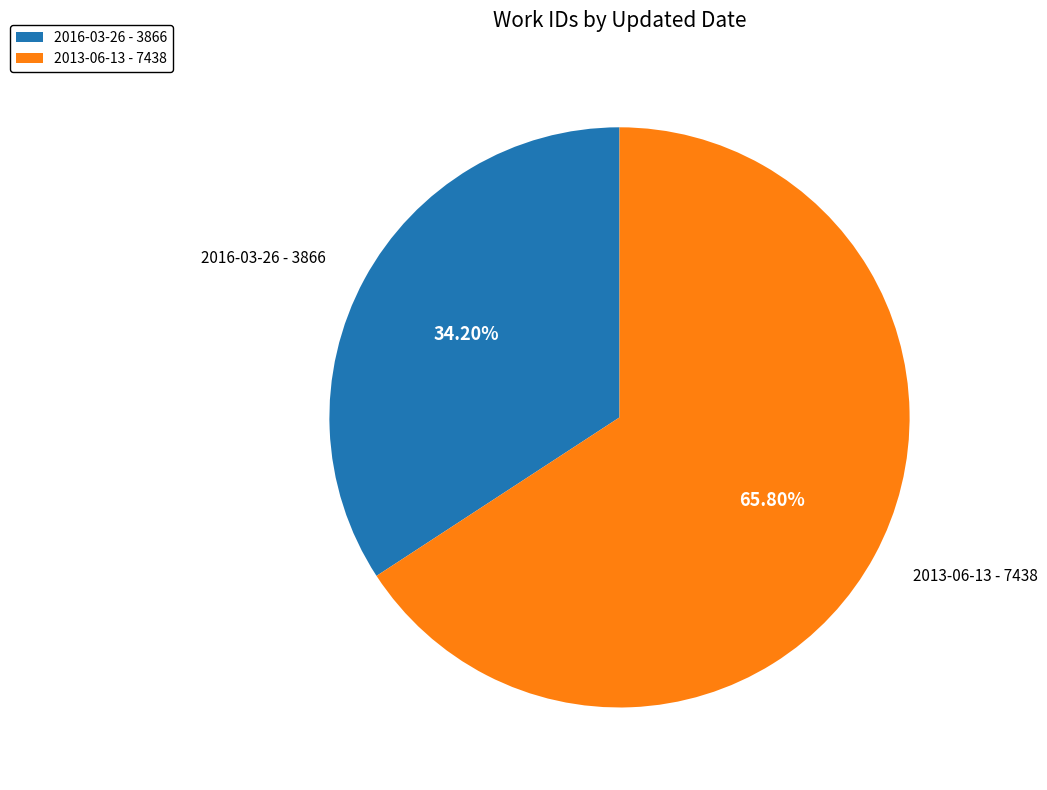

To the nearest percent, what is the average slice percentage?

50%